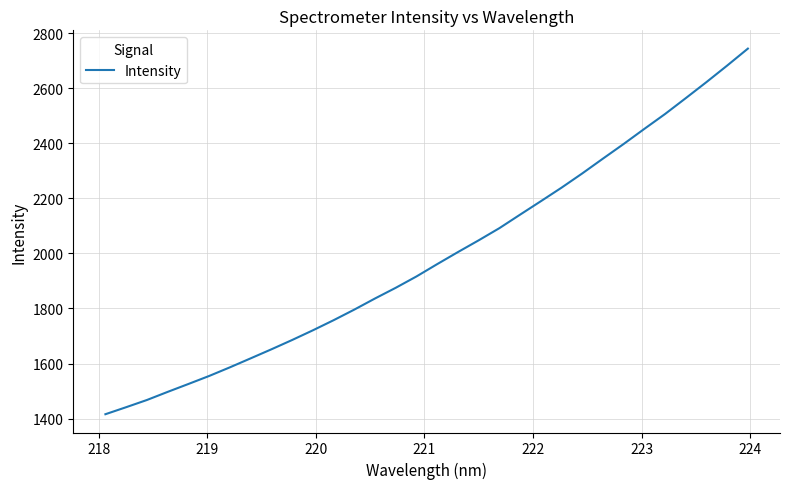

What is the smallest value displayed?

1415.9